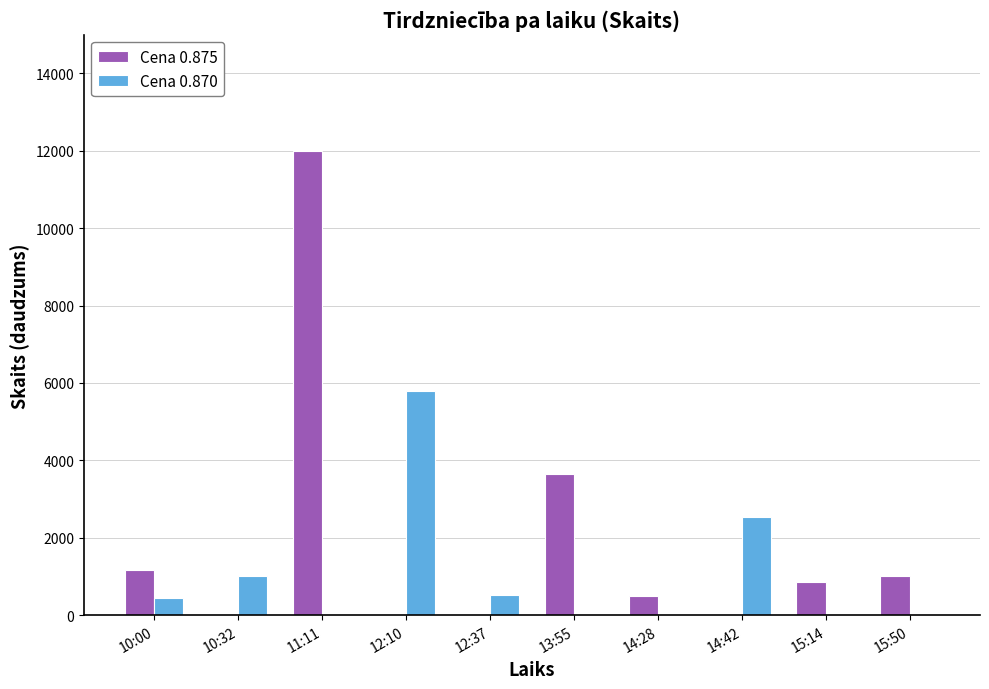

Does the chart contain stacked bars?

No